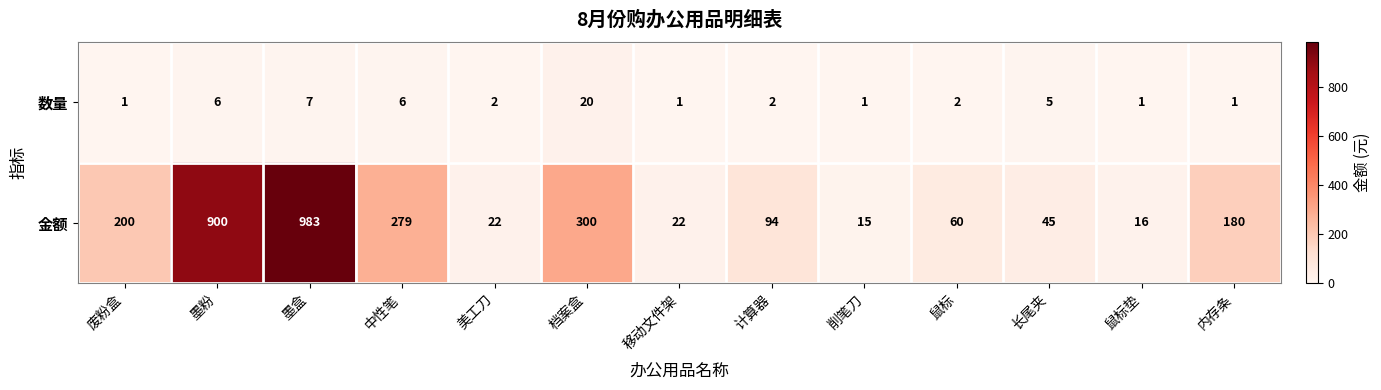

What is the smallest value displayed?

1